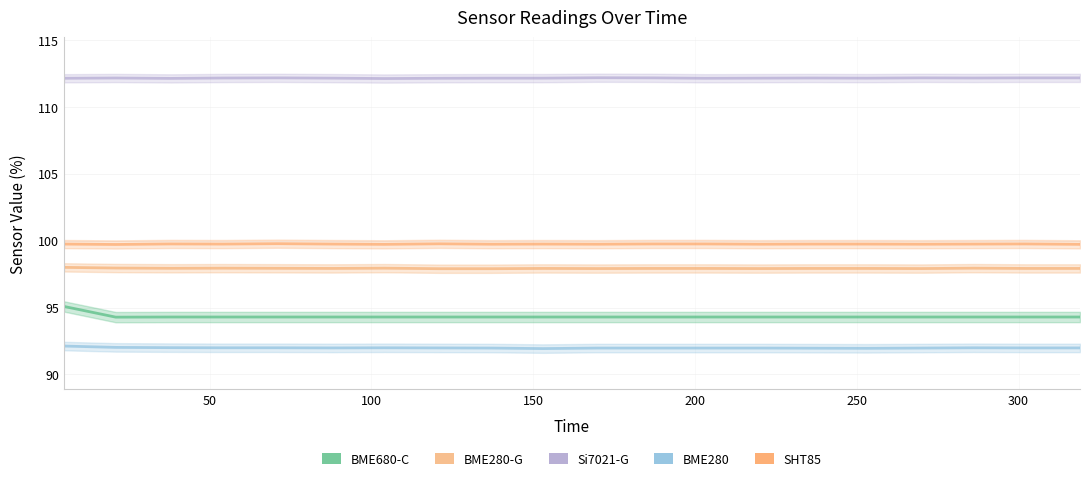

Which series has the widest spread of values?

BME680-C